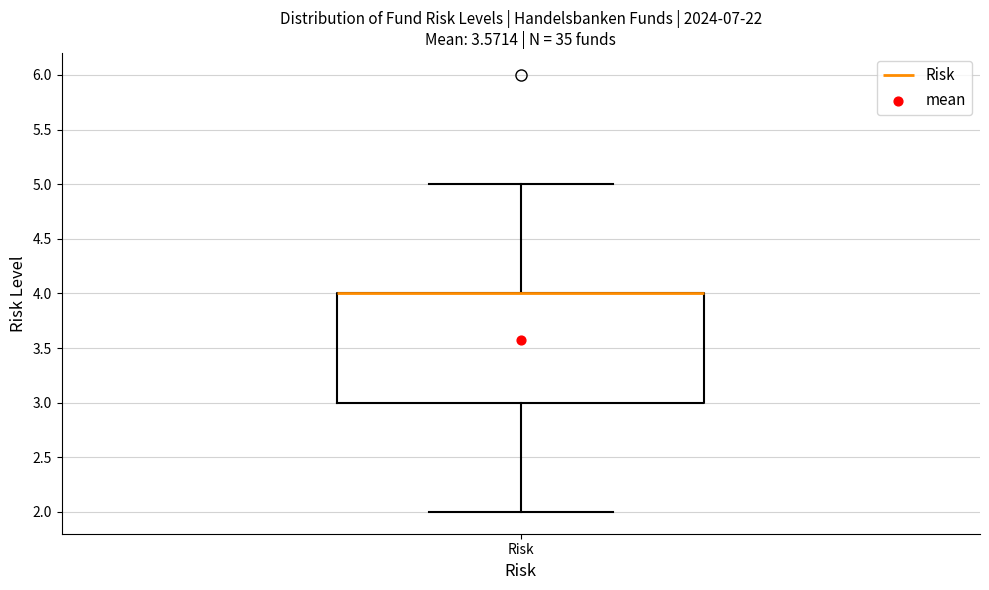

Read this box plot against the y-axis: the position of the median line, the range covered by the box, and the ends of both whiskers. The values are not printed on the chart, so give them approximately, as read against the axis.

median 4 (drawn on the box's upper edge), box 3 to 4, whiskers 2 to 5